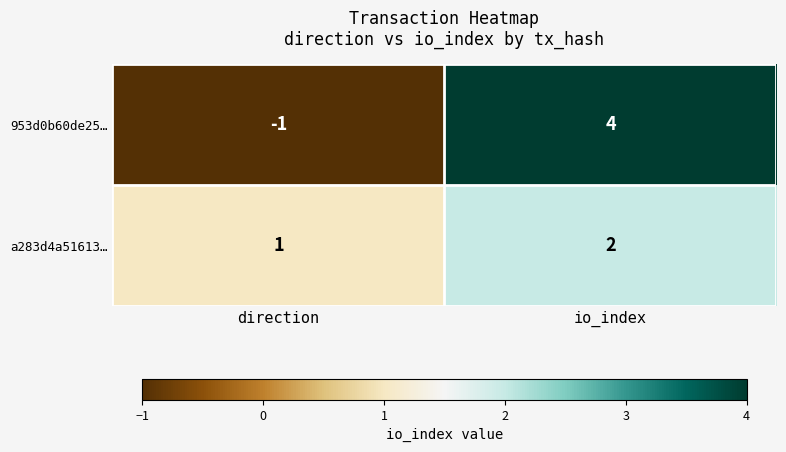

What is the greatest value displayed?

4